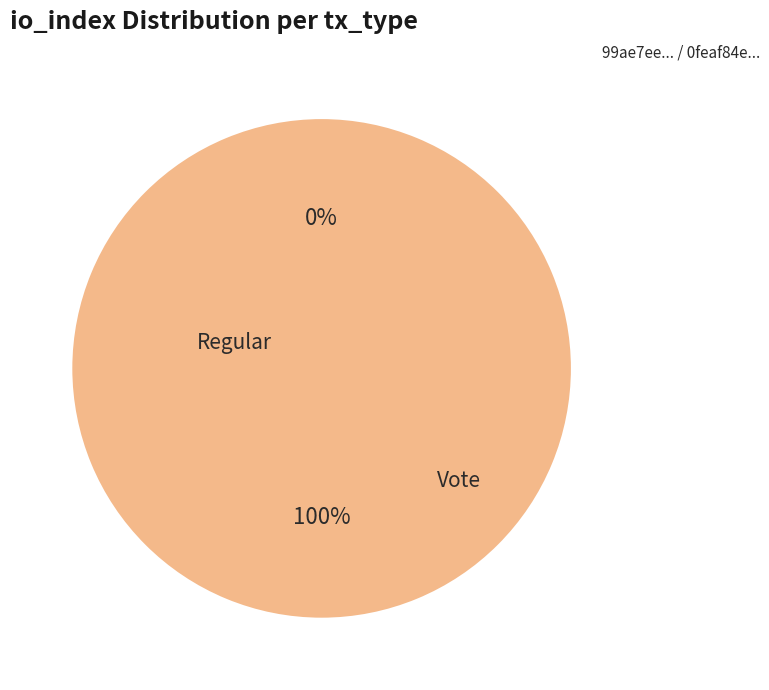

Combined, what portion of the pie is Regular and Vote?

100.0%